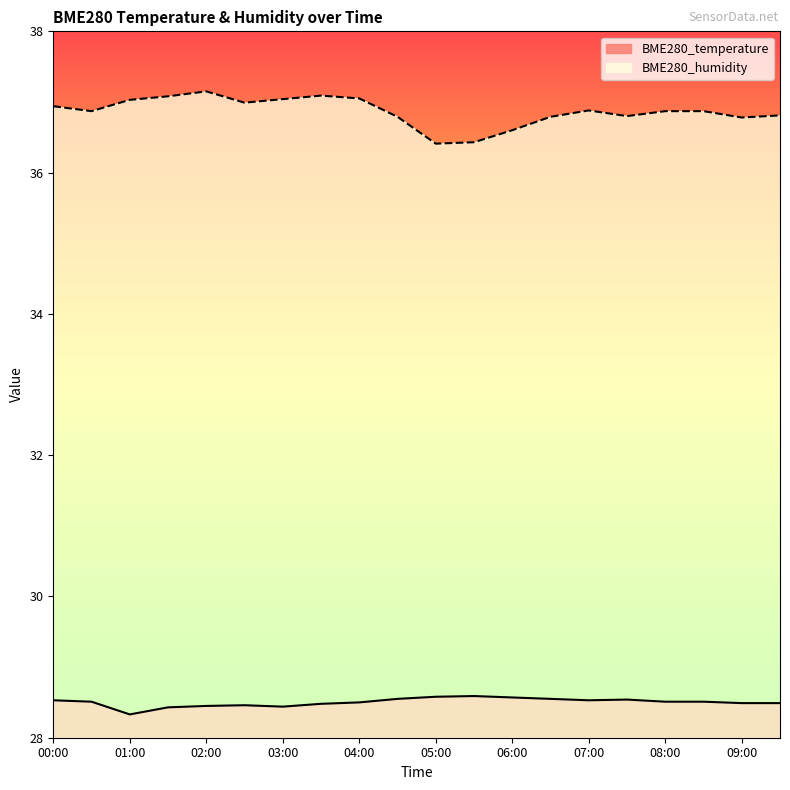

How many BME280_temperature values are between 28 and 29?

20